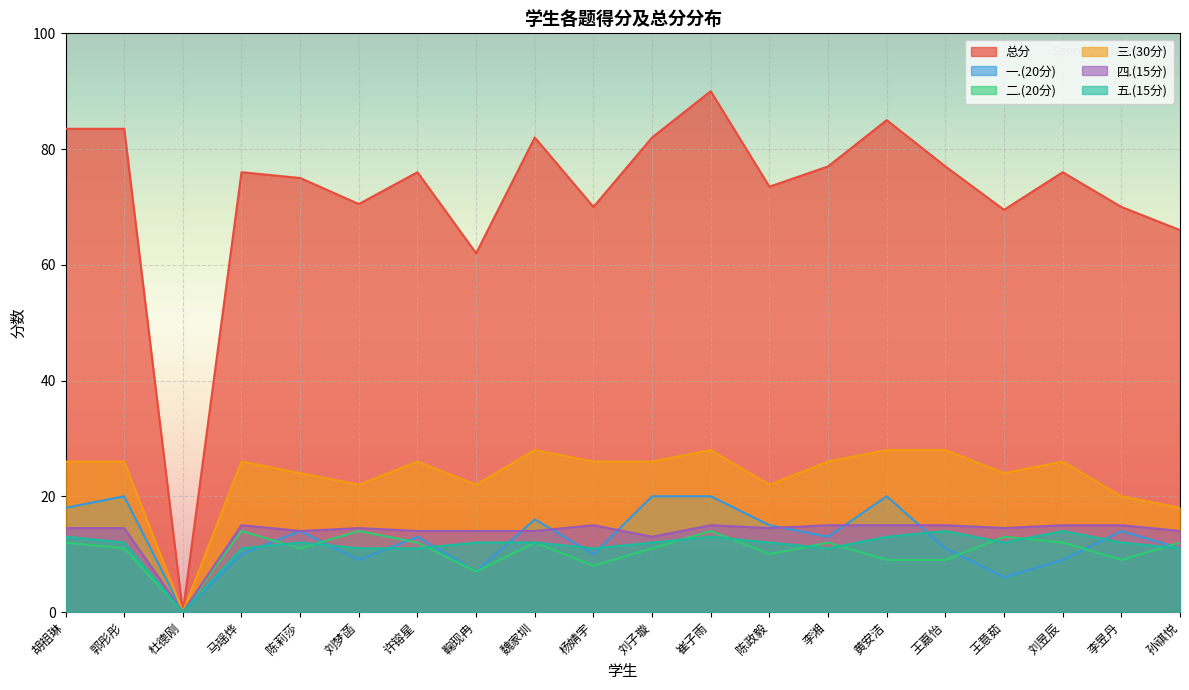

Between 崔子雨 and 许镕星, which is larger?

崔子雨